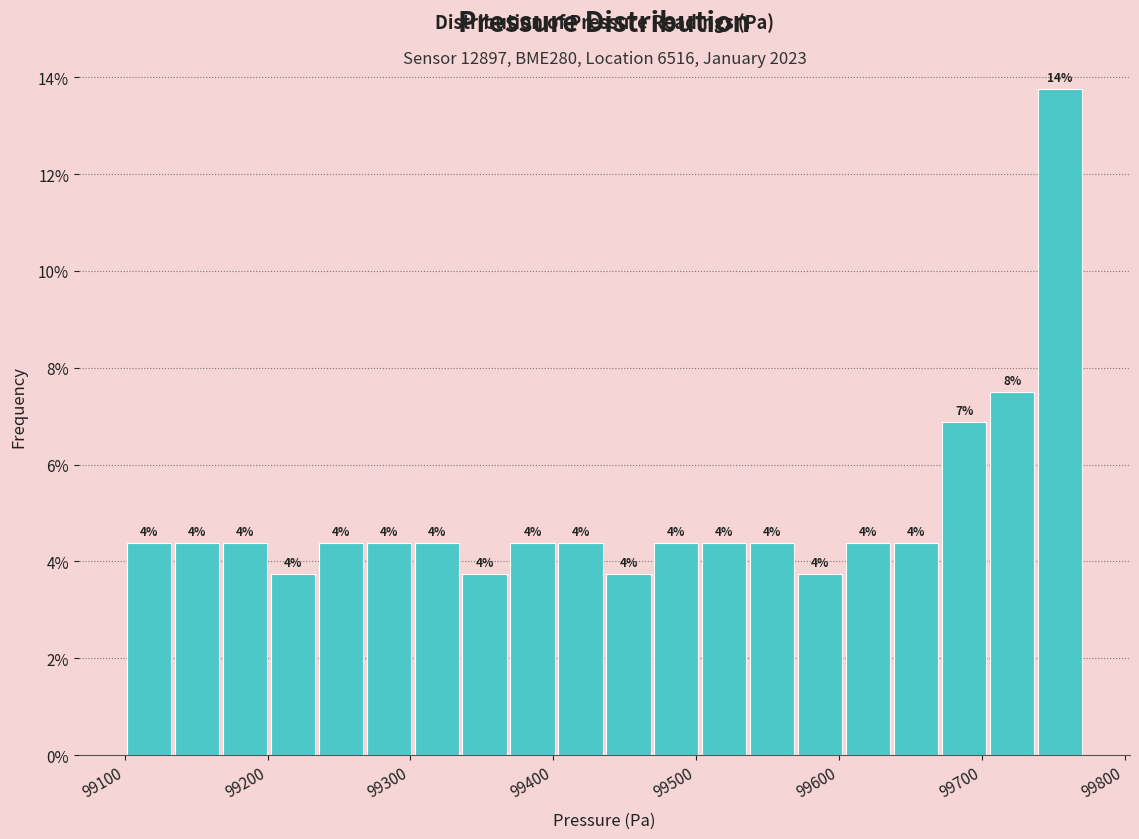

Around what value on the x-axis is the tallest bar? Give the approximate position of its centre, as read against the axis.

99750